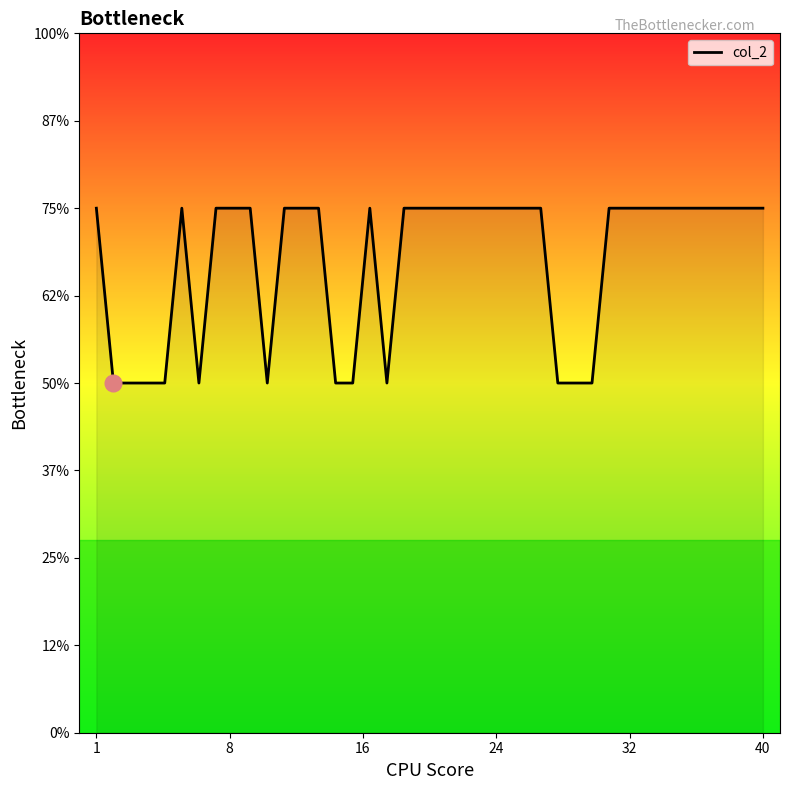

True or false: the data has more than 0 interior local peaks.

True